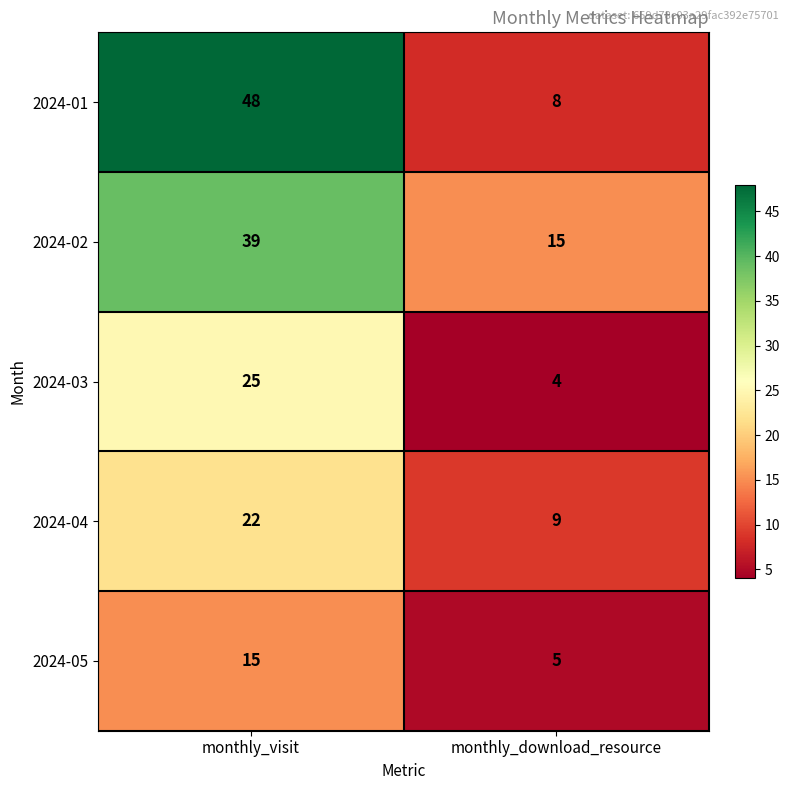

How many categories are shown in the chart?

2